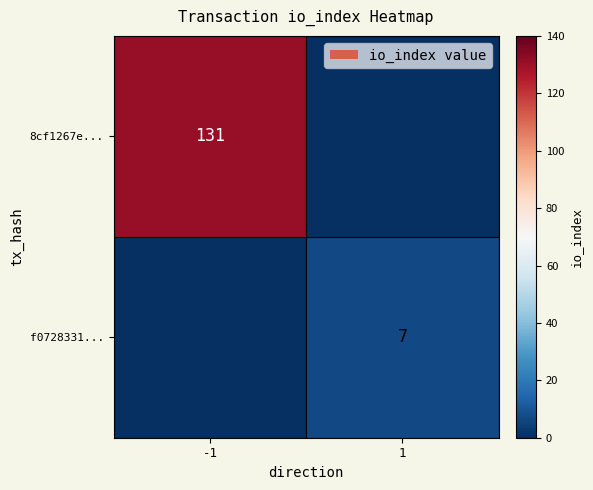

The value of 8cf1267e... at -1 is 131. True or false?

True